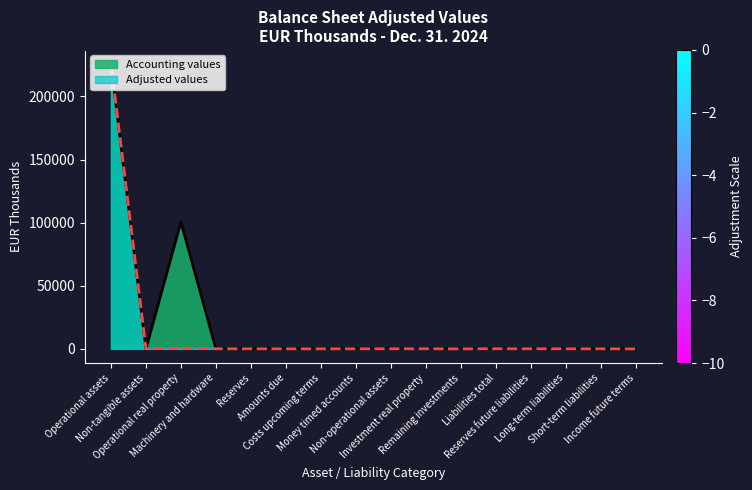

At which label is Accounting values closest to 112765?

Operational real property